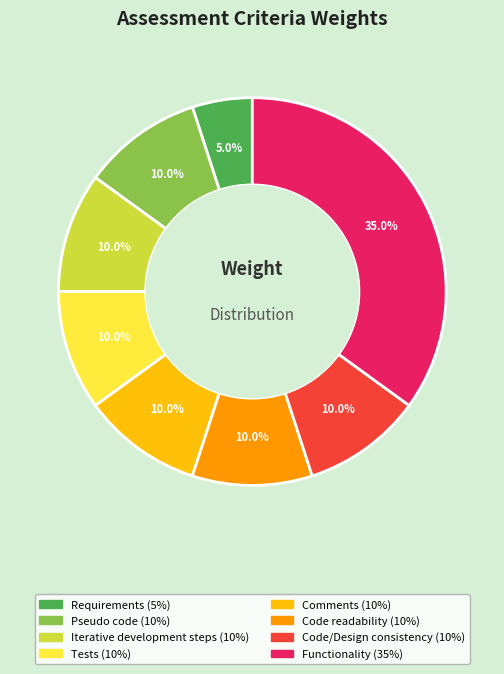

The Code/Design consistency slice represents 17% of the pie. True or false?

False